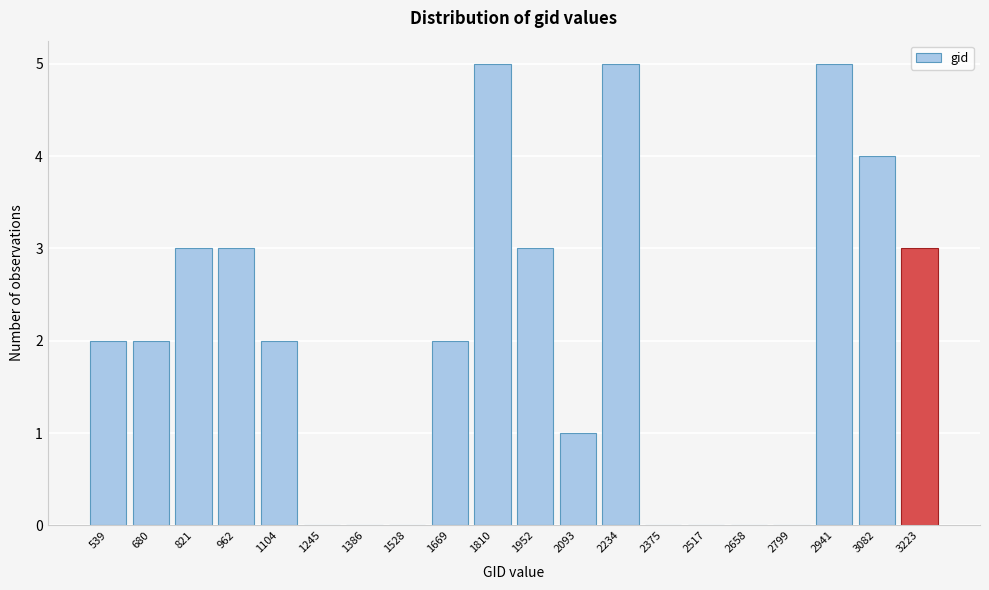

Reading right to left, transcribe all the data shown in this chart.

3223=3	3082=4	2941=5	2799=0	2658=0	2517=0	2375=0	2234=5	2093=1	1952=3	1810=5	1669=2	1528=0	1386=0	1245=0	1104=2	962=3	821=3	680=2	539=2